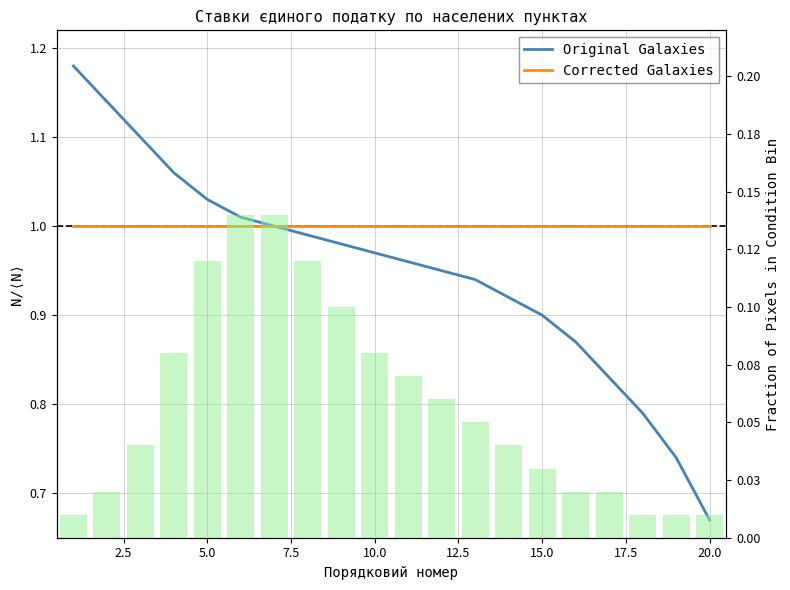

Are the bars grouped side by side (vs. stacked)?

Yes